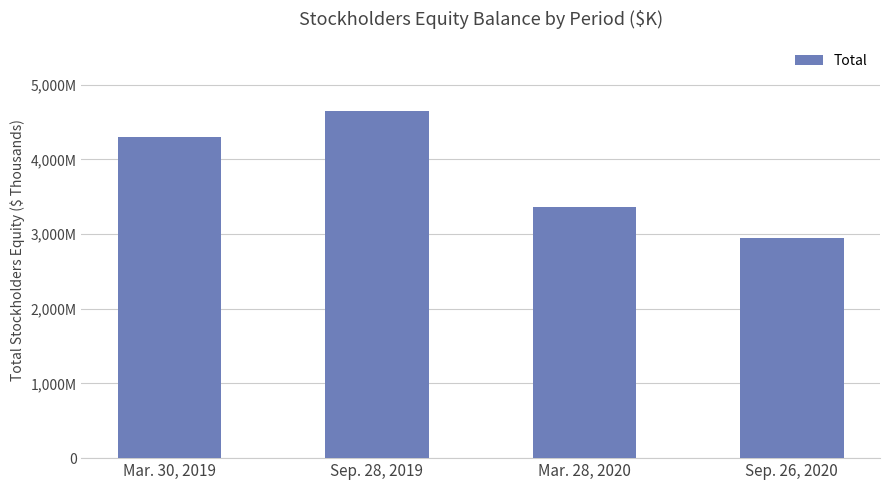

The value at Mar. 30, 2019 is 2702271. True or false?

False